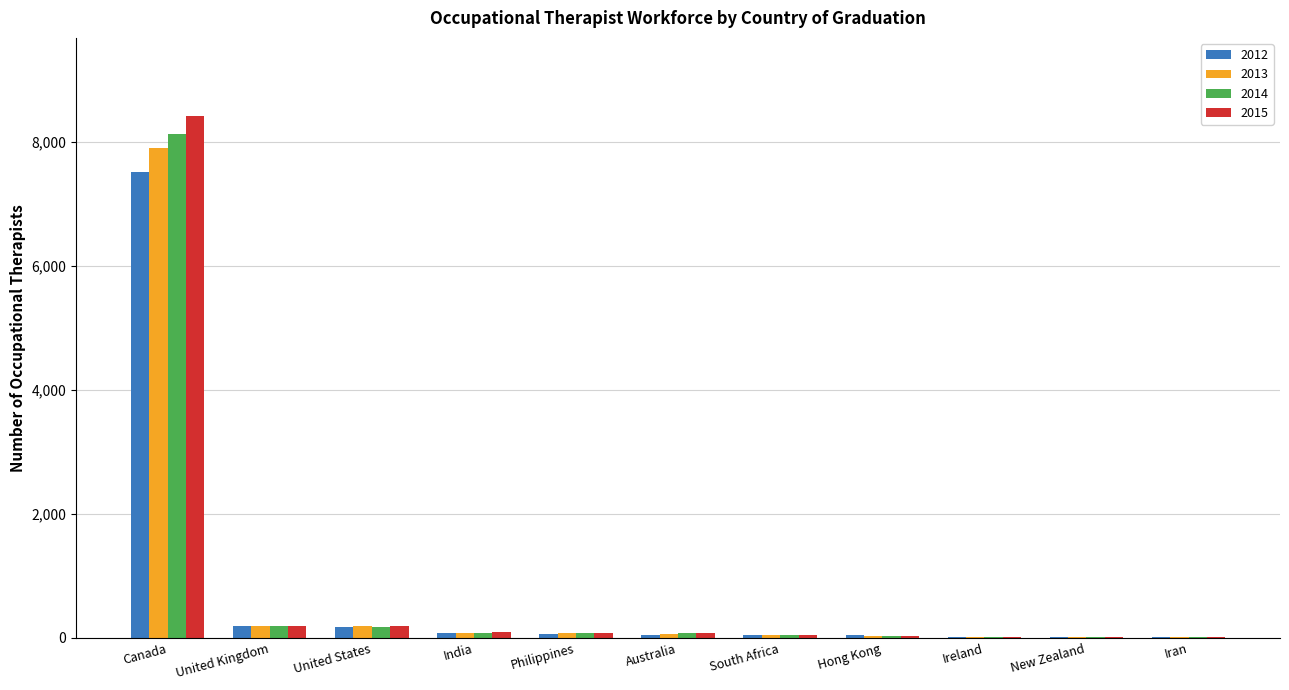

Is it true that 2014 equals 182 at United States?

True